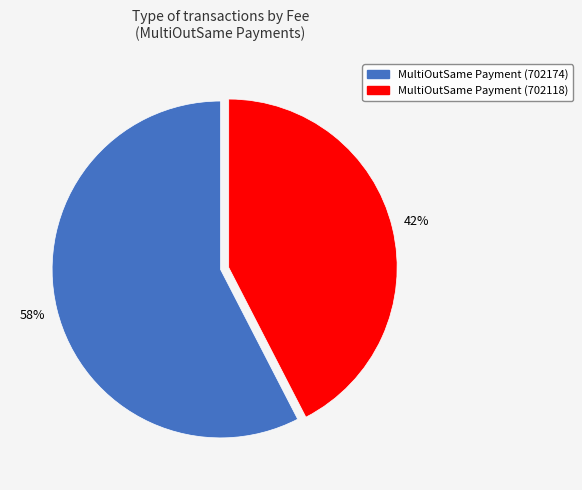

Is it true that MultiOutSame Payment (702118) is 42% of the pie?

True